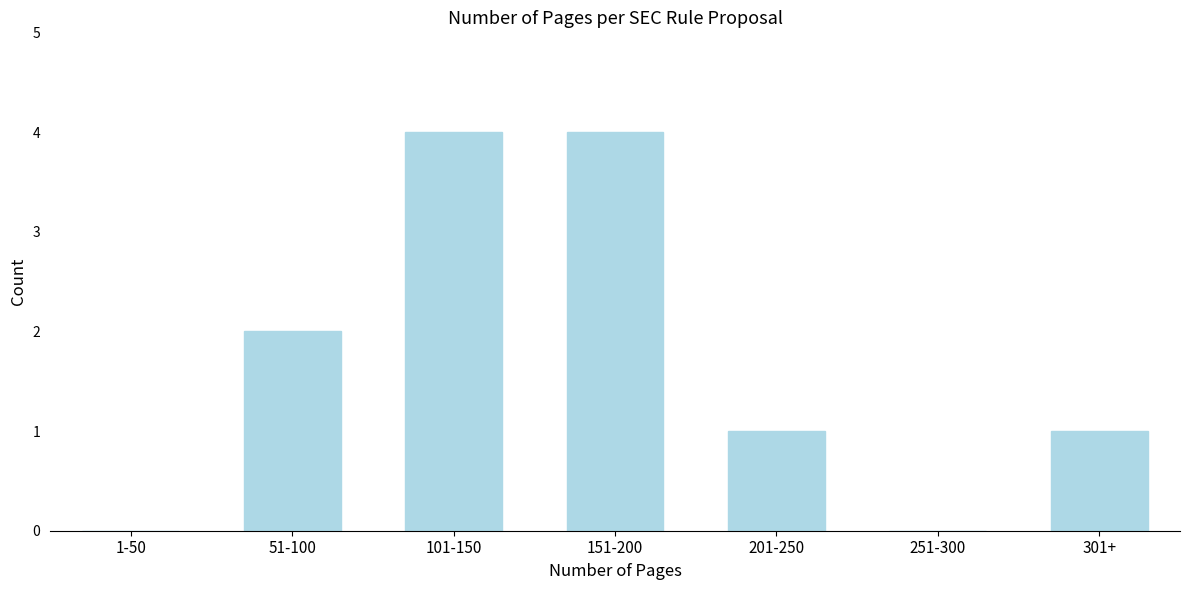

Reading right to left, transcribe all the data shown in this chart.

301+=1	251-300=0	201-250=1	151-200=4	101-150=4	51-100=2	1-50=0